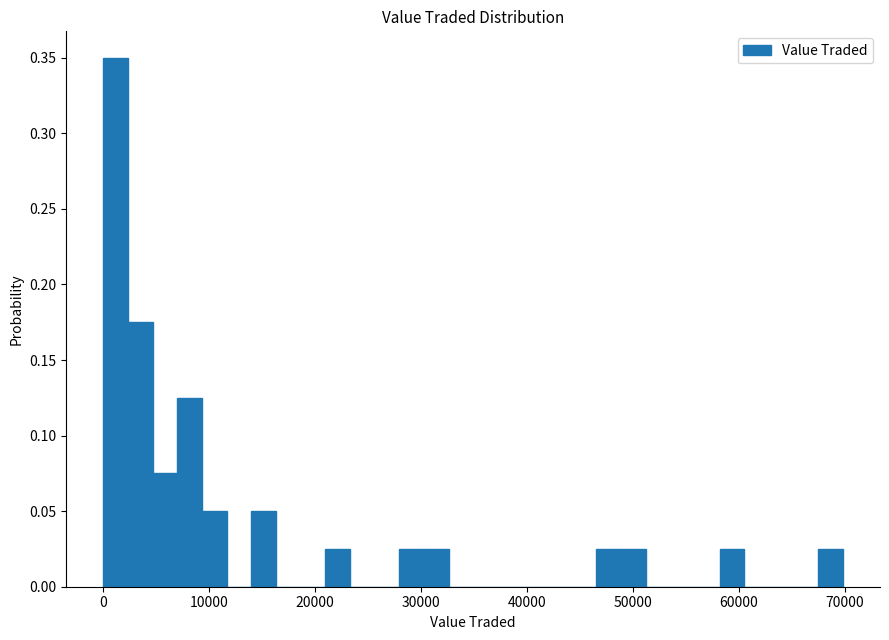

Read against the x-axis, roughly where is the centre of the tallest bar?

1000